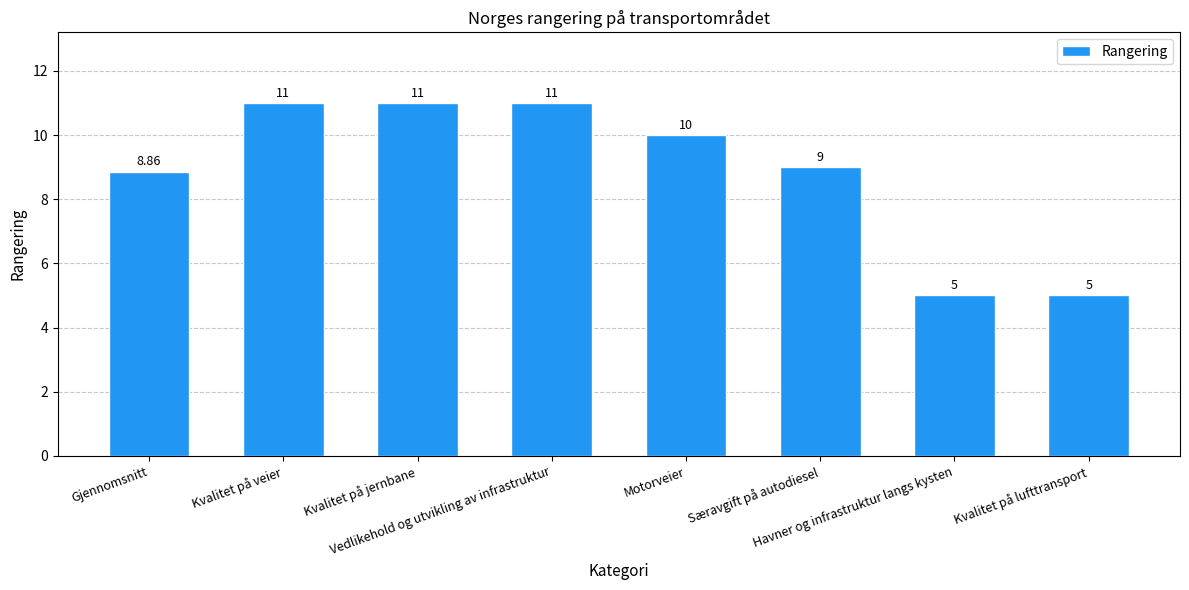

What is the difference between the maximum and minimum values?

6.0